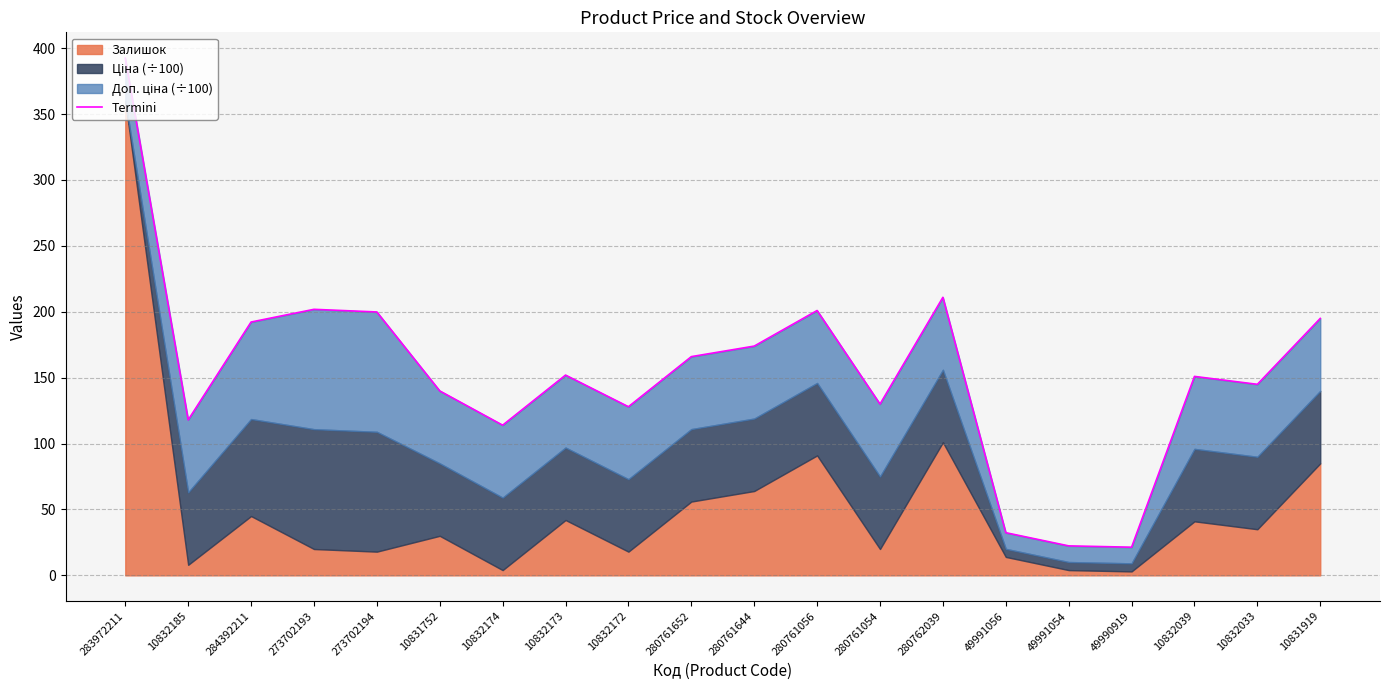

What is the approximate value at 10832173?

151.9